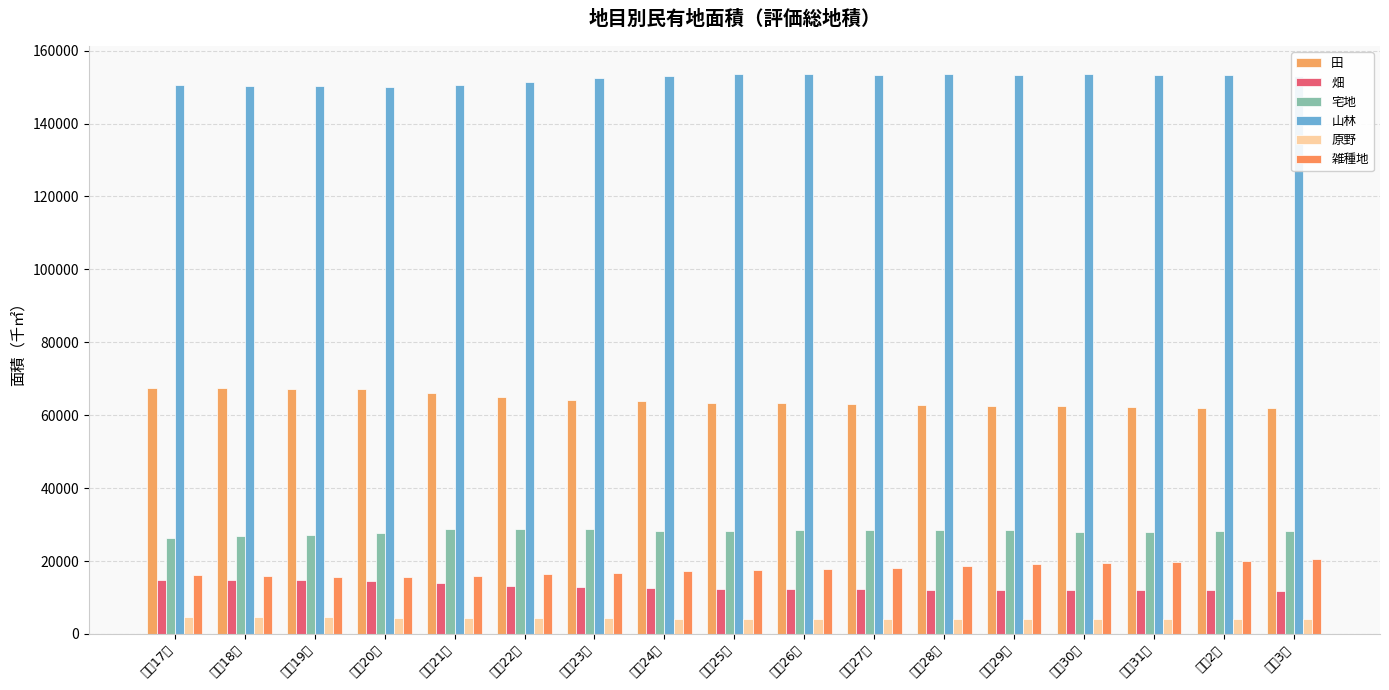

How many bars are there in each group?

6